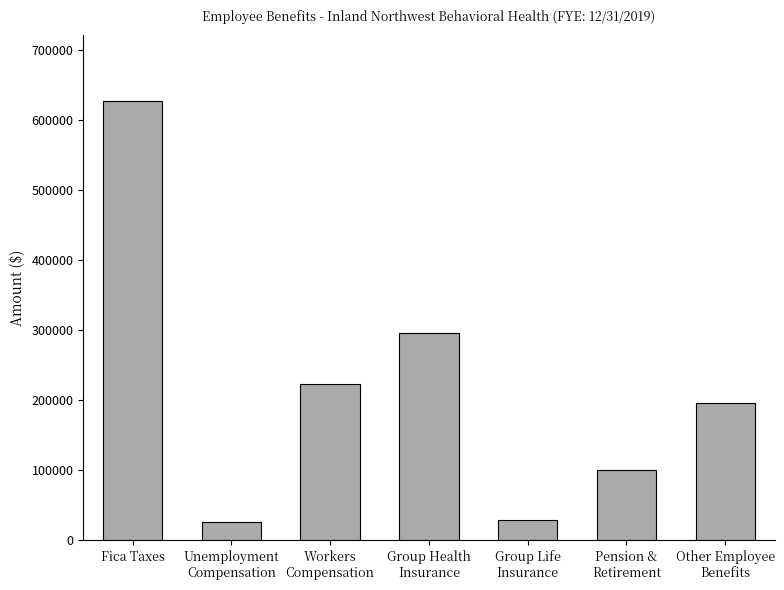

What is the value of the 1st bar from the left?

627045